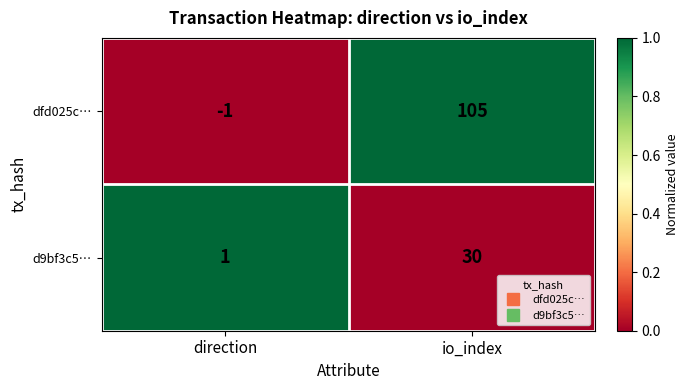

Which series has the widest spread of values?

dfd025c…